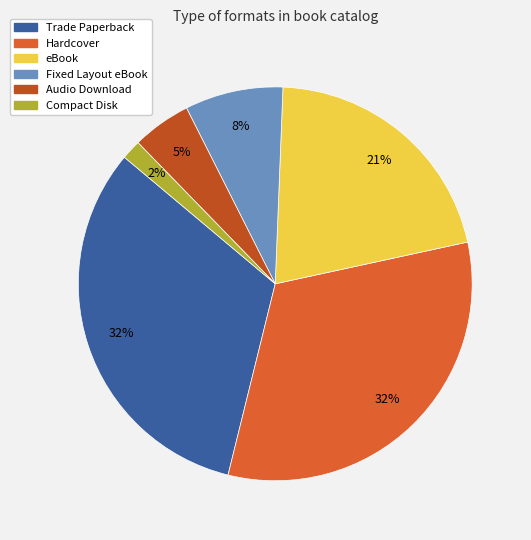

Rank the categories by value from highest to lowest.

Trade Paperback, Hardcover, eBook, Fixed Layout eBook, Audio Download, Compact Disk